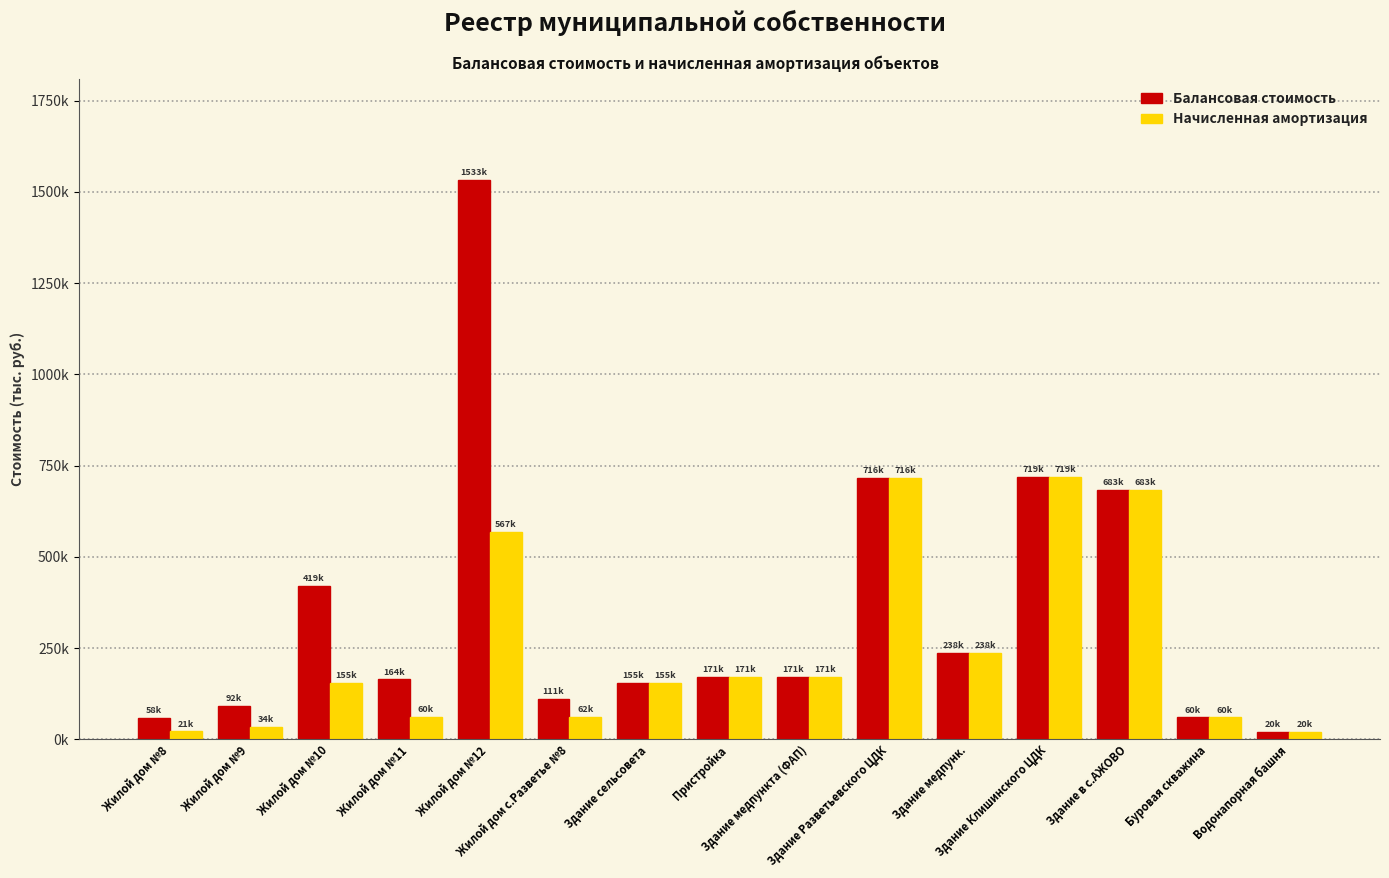

Is the value of Начисленная амортизация at Здание сельсовета greater than the value of Балансовая стоимость at Жилой дом №10?

No